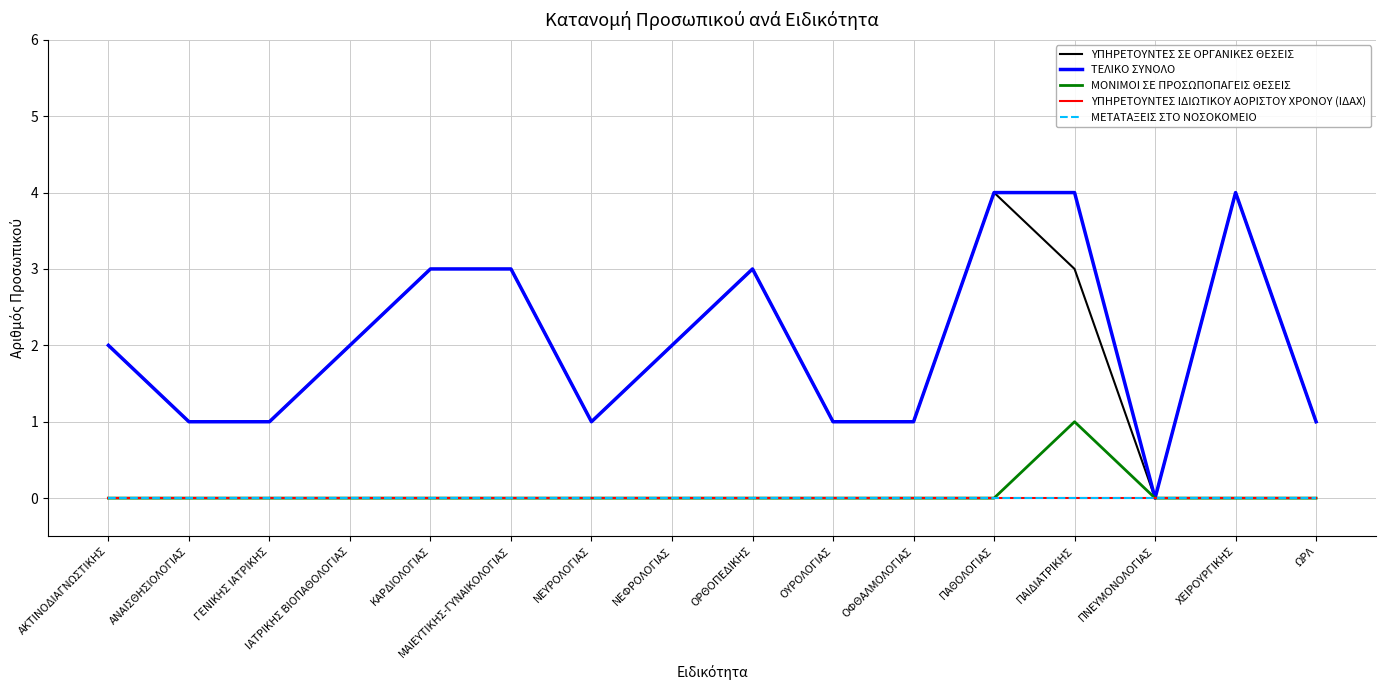

True or false: ΤΕΛΙΚΟ ΣΥΝΟΛΟ and ΜΟΝΙΜΟΙ ΣΕ ΠΡΟΣΩΠΟΠΑΓΕΙΣ ΘΕΣΕΙΣ cross at least once.

False